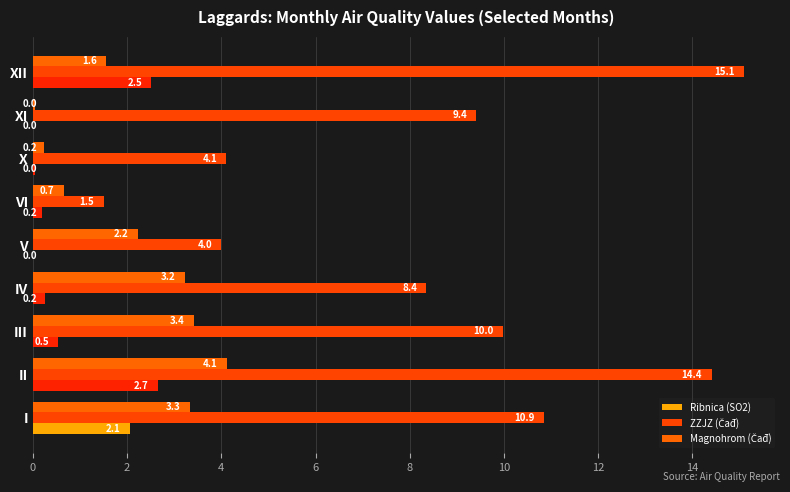

How many values in Ribnica (SO2) are above zero?

7